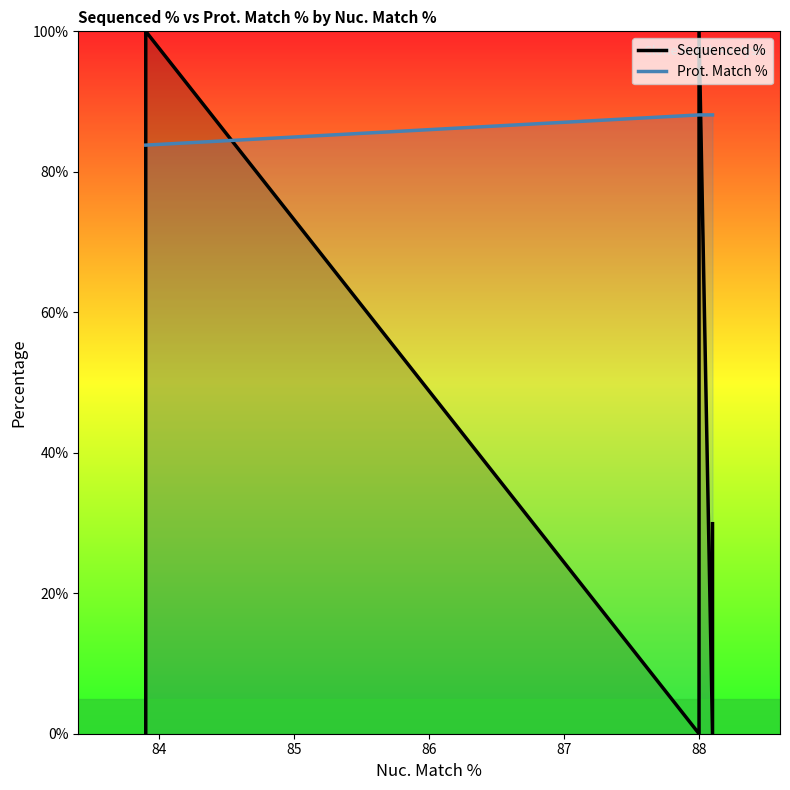

What are all the series names shown in the legend?

Sequenced %, Prot. Match %